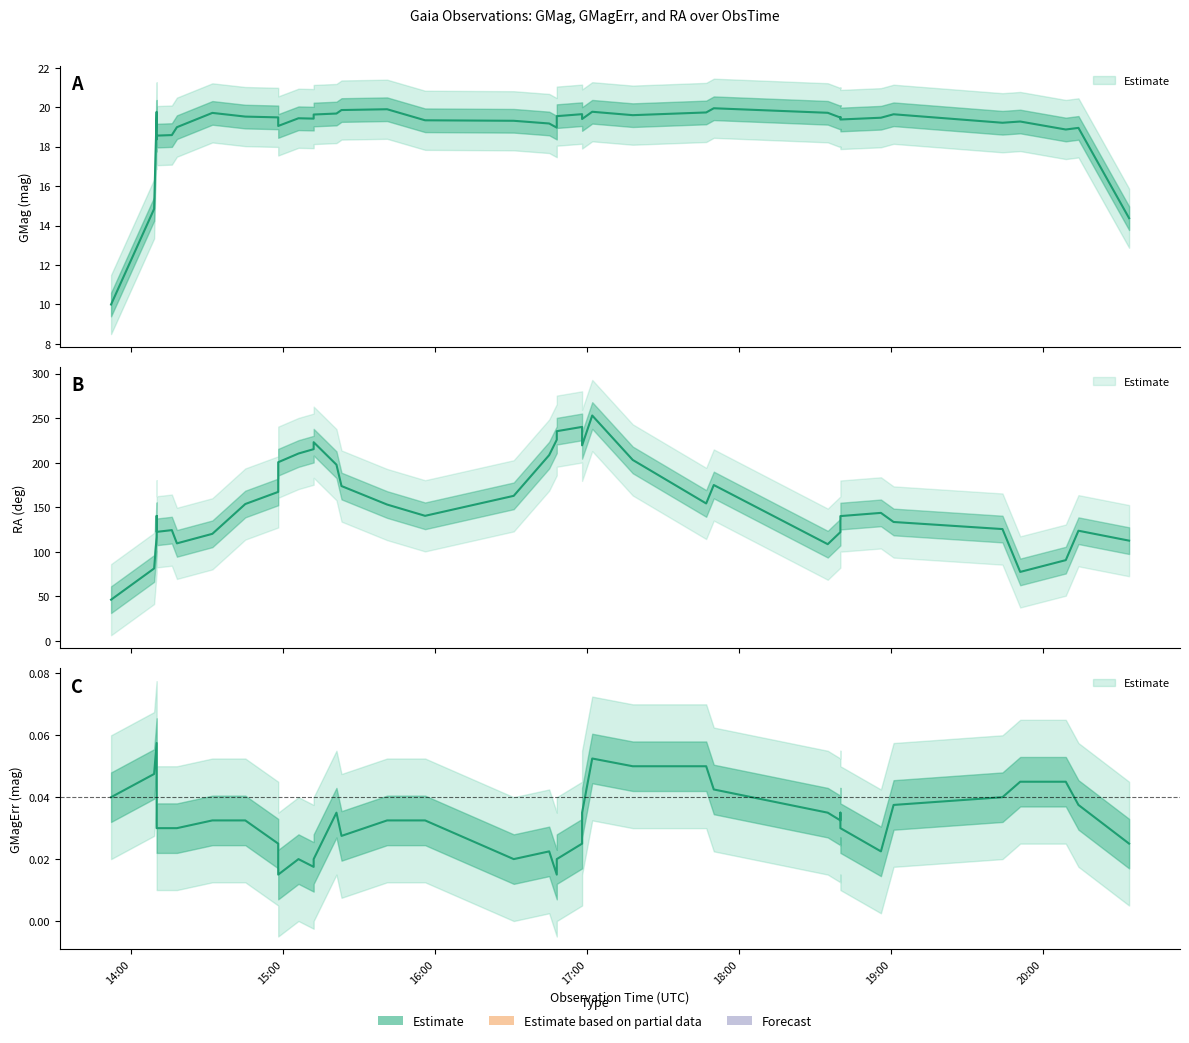

Rank the series at 2022-03-19T14:09 from lowest to highest value.

GMagErr, GMag, RA